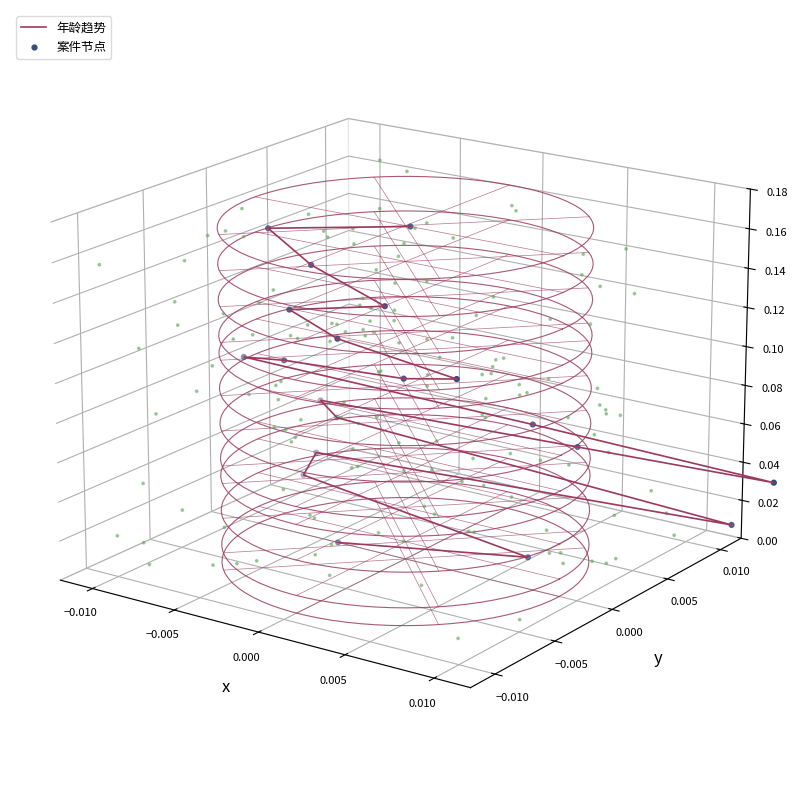

Which series contains the highest Y value?

年龄趋势